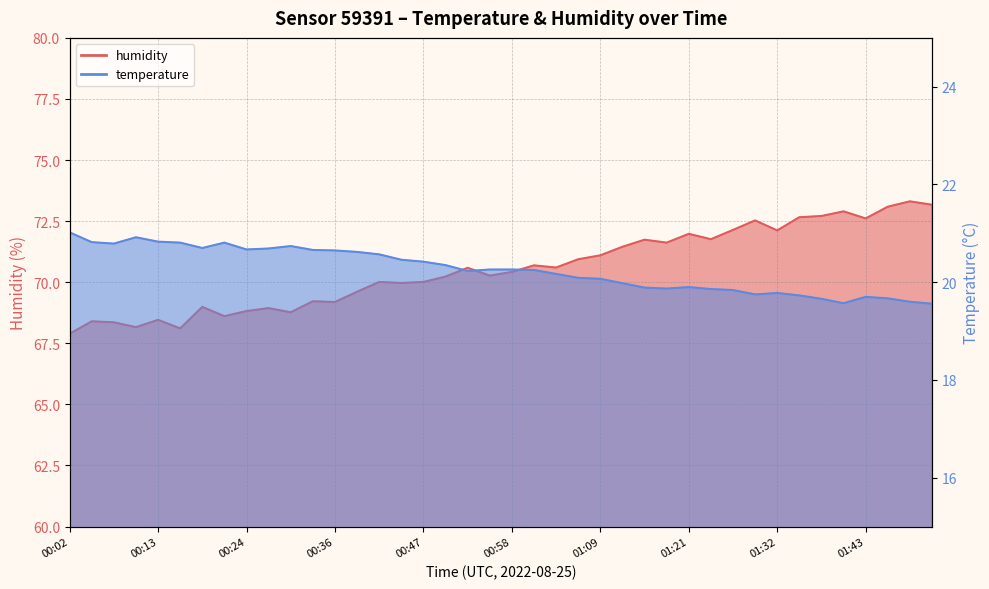

Is it true that humidity equals 118.7 at 01:07?

False